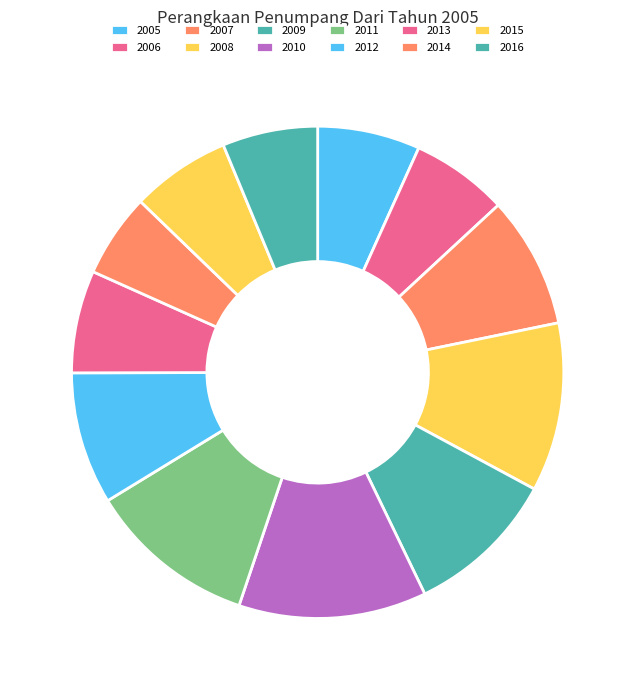

Is there any slice that represents more than half of the pie?

No